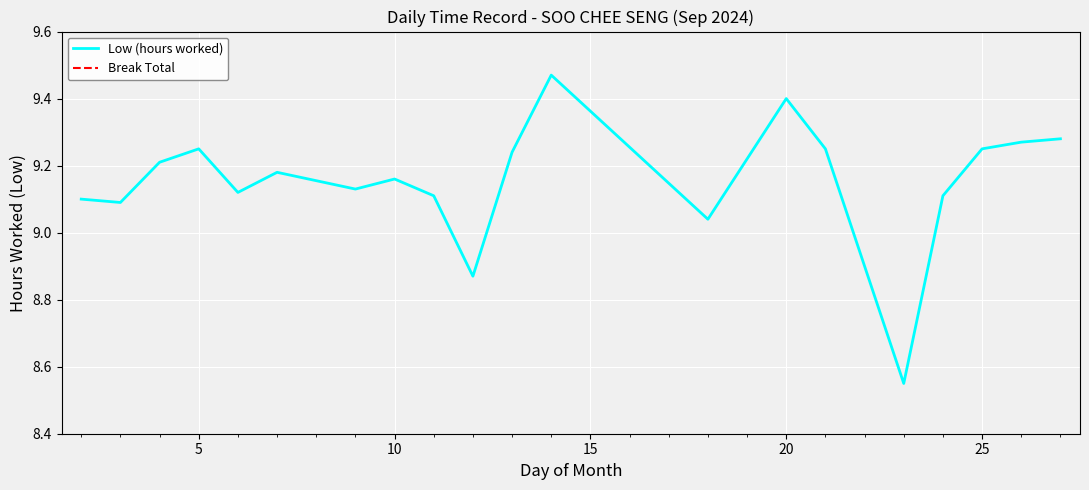

True or false: Break Total and Low (hours worked) cross at least once.

False